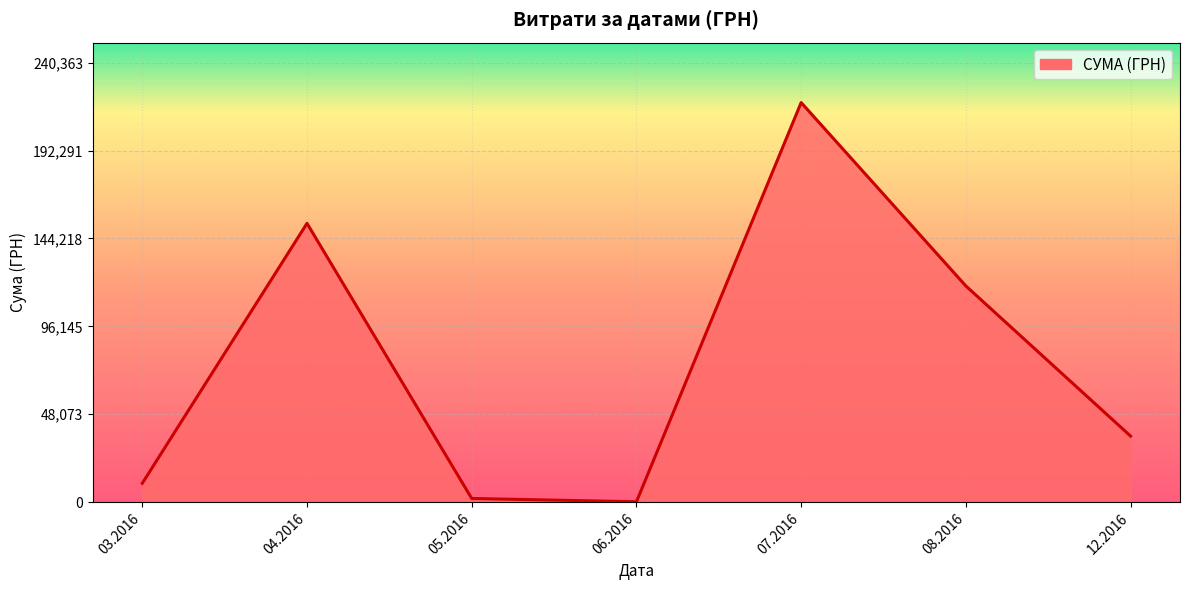

Reading left to right, transcribe all the data shown in this chart.

03.2016=10339.7	04.2016=152484.7	05.2016=2040.5	06.2016=240.0	07.2016=218512.2	08.2016=118239.8	12.2016=36140.0